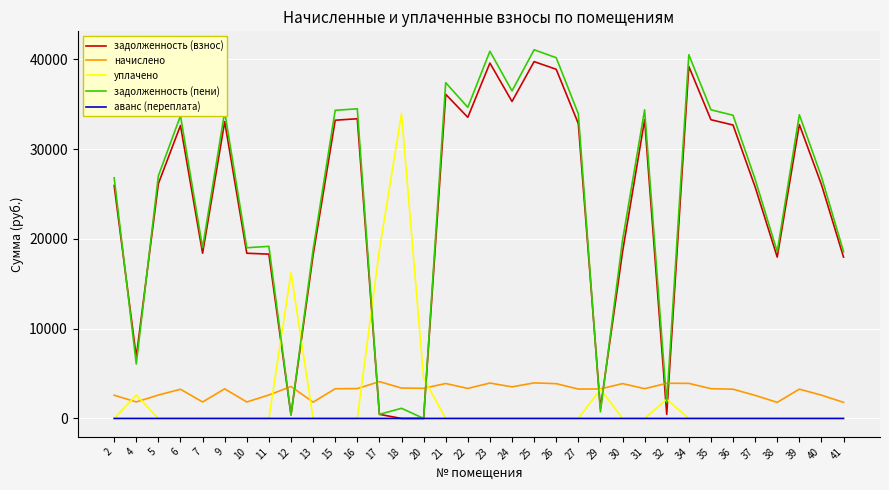

True or false: начислено has a value of 927.2 at 18.

False